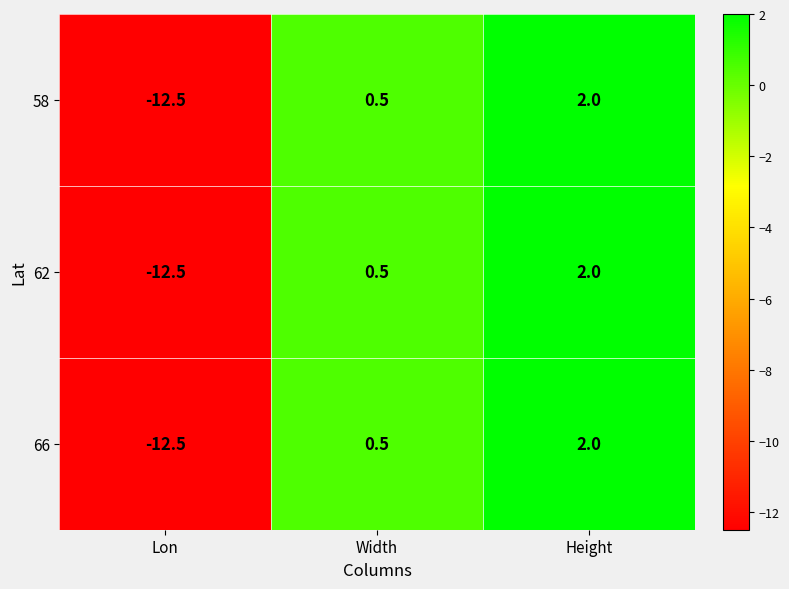

At which label is 58 closest to -5?

Width